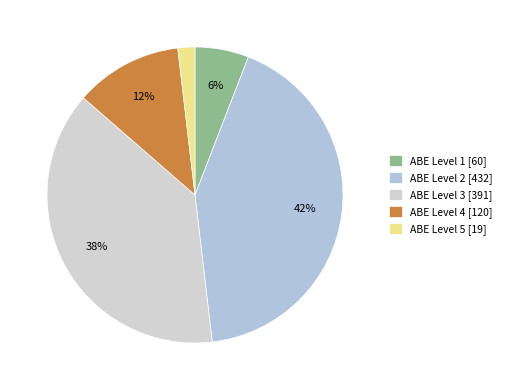

How many segments does this pie chart have?

5